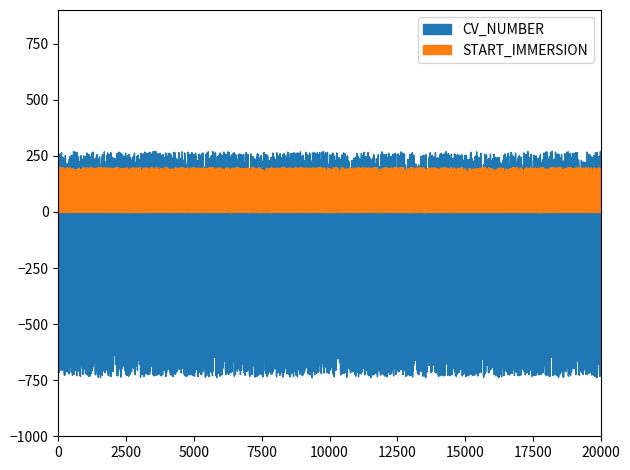

At which category does the chart reach its peak across all series?

163